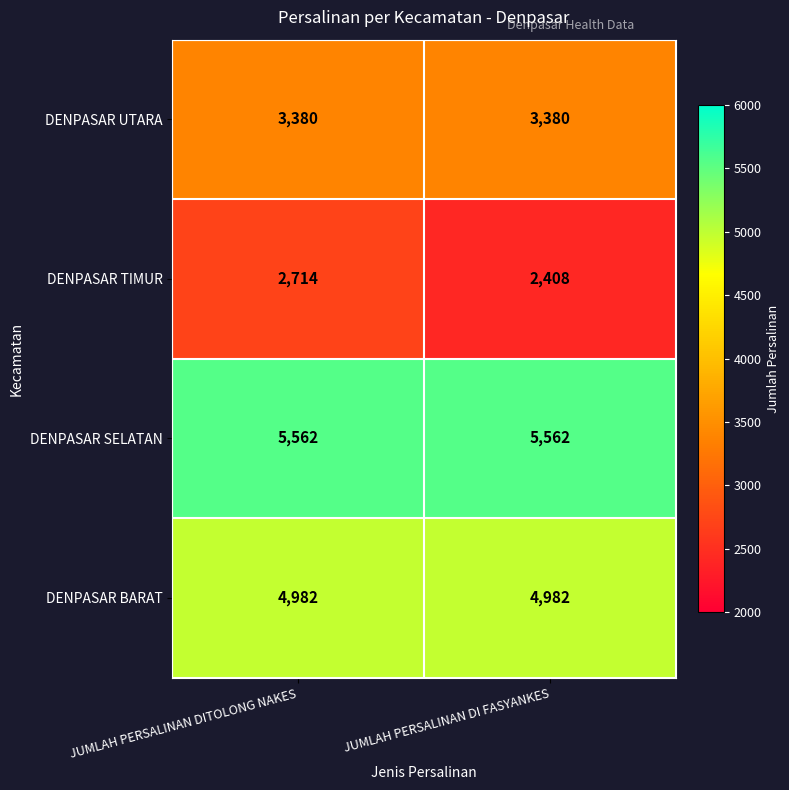

True or false: DENPASAR UTARA has a value of 3380 at JUMLAH PERSALINAN DI FASYANKES.

True